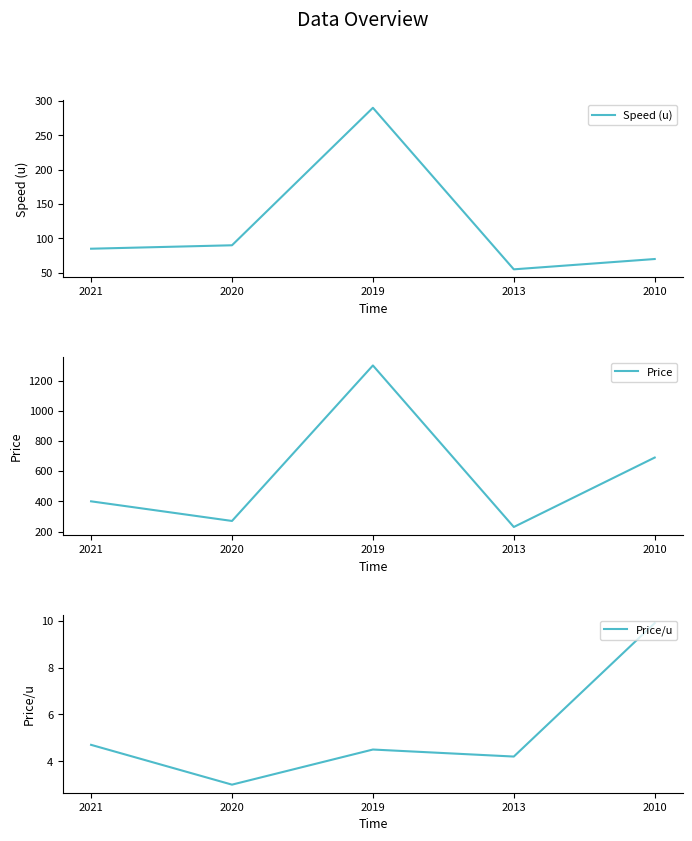

What is the value of the Speed (u) point at the 1st from the left?

85.0